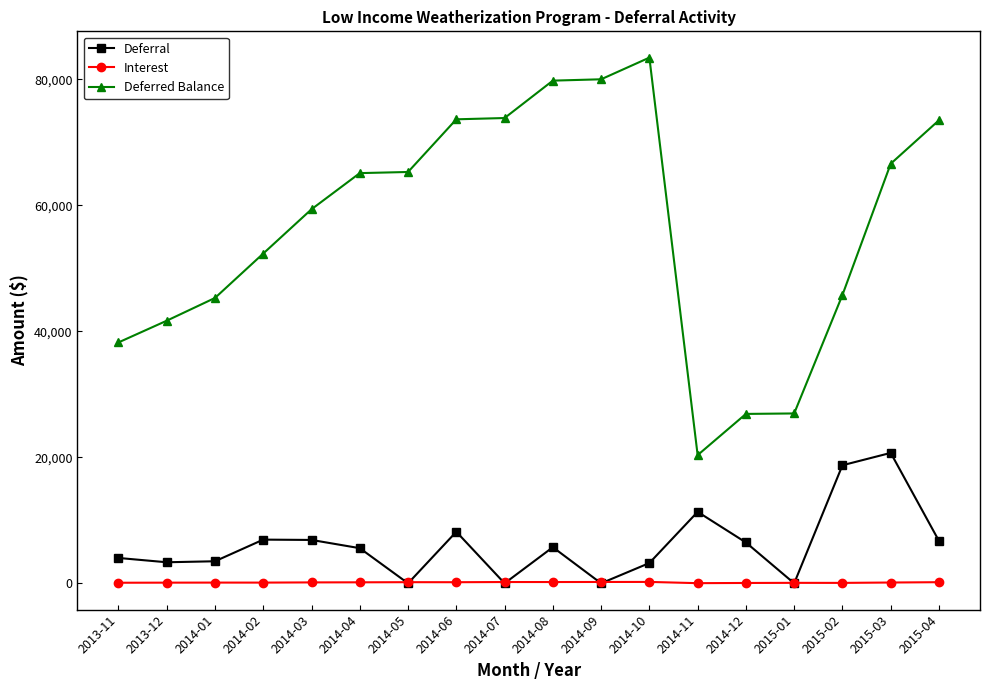

How many data points does each series have?

18